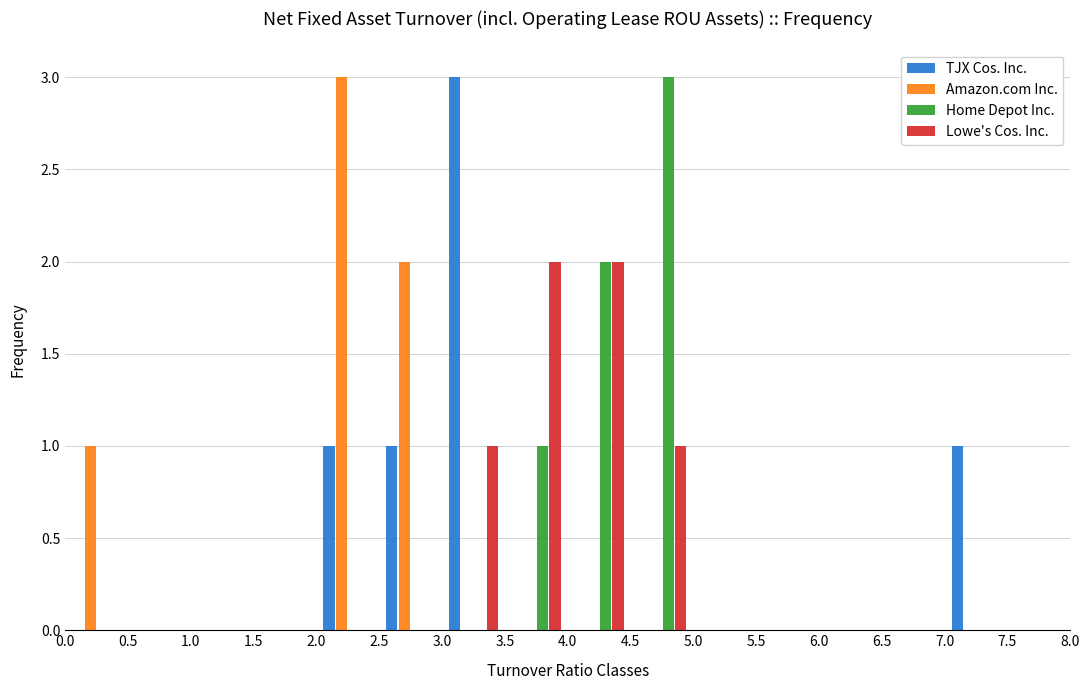

Reading left to right, transcribe this chart: for each range on the x-axis, give the height of each series' bar. The values are not printed on the chart, so give them approximately, as read against the axis.

0.0 to 0.5: TJX Cos. Inc.=0	Amazon.com Inc.=1	Home Depot Inc.=0	Lowe's Cos. Inc.=0
0.5 to 1.0: TJX Cos. Inc.=0	Amazon.com Inc.=0	Home Depot Inc.=0	Lowe's Cos. Inc.=0
1.0 to 1.5: TJX Cos. Inc.=0	Amazon.com Inc.=0	Home Depot Inc.=0	Lowe's Cos. Inc.=0
1.5 to 2.0: TJX Cos. Inc.=0	Amazon.com Inc.=0	Home Depot Inc.=0	Lowe's Cos. Inc.=0
2.0 to 2.5: TJX Cos. Inc.=1	Amazon.com Inc.=3	Home Depot Inc.=0	Lowe's Cos. Inc.=0
2.5 to 3.0: TJX Cos. Inc.=1	Amazon.com Inc.=2	Home Depot Inc.=0	Lowe's Cos. Inc.=0
3.0 to 3.5: TJX Cos. Inc.=3	Amazon.com Inc.=0	Home Depot Inc.=0	Lowe's Cos. Inc.=1
3.5 to 4.0: TJX Cos. Inc.=0	Amazon.com Inc.=0	Home Depot Inc.=1	Lowe's Cos. Inc.=2
4.0 to 4.5: TJX Cos. Inc.=0	Amazon.com Inc.=0	Home Depot Inc.=2	Lowe's Cos. Inc.=2
4.5 to 5.0: TJX Cos. Inc.=0	Amazon.com Inc.=0	Home Depot Inc.=3	Lowe's Cos. Inc.=1
5.0 to 5.5: TJX Cos. Inc.=0	Amazon.com Inc.=0	Home Depot Inc.=0	Lowe's Cos. Inc.=0
5.5 to 6.0: TJX Cos. Inc.=0	Amazon.com Inc.=0	Home Depot Inc.=0	Lowe's Cos. Inc.=0
6.0 to 6.5: TJX Cos. Inc.=0	Amazon.com Inc.=0	Home Depot Inc.=0	Lowe's Cos. Inc.=0
6.5 to 7.0: TJX Cos. Inc.=0	Amazon.com Inc.=0	Home Depot Inc.=0	Lowe's Cos. Inc.=0
7.0 to 7.5: TJX Cos. Inc.=1	Amazon.com Inc.=0	Home Depot Inc.=0	Lowe's Cos. Inc.=0
7.5 to 8.0: TJX Cos. Inc.=0	Amazon.com Inc.=0	Home Depot Inc.=0	Lowe's Cos. Inc.=0